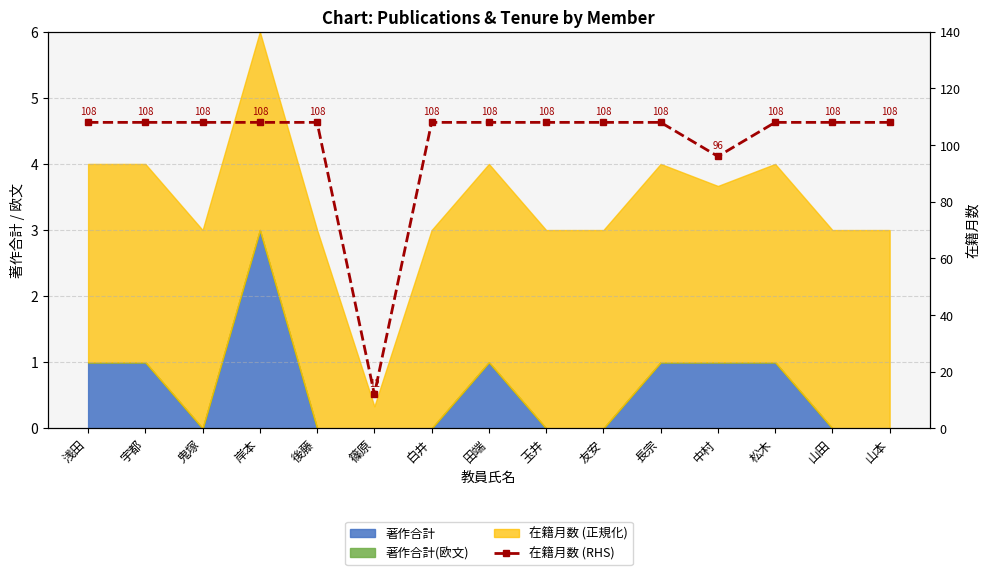

Read the value at 岸本, to the nearest 10.

110